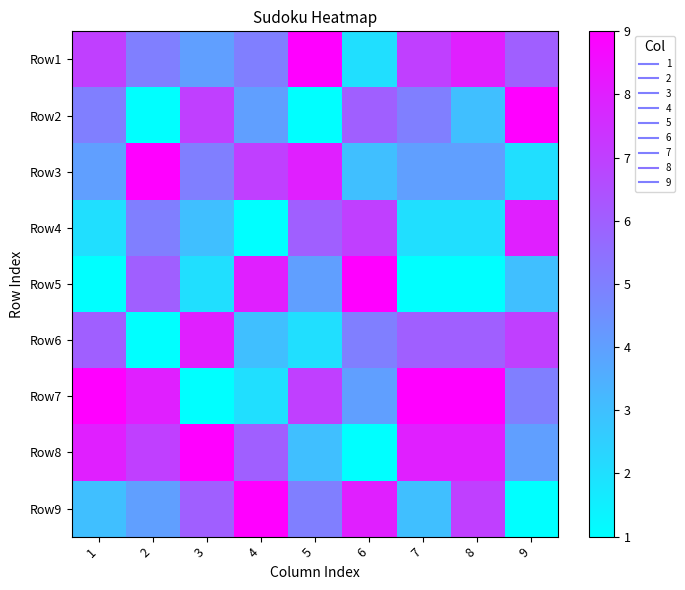

What is the difference between the highest and lowest values at 3?

8